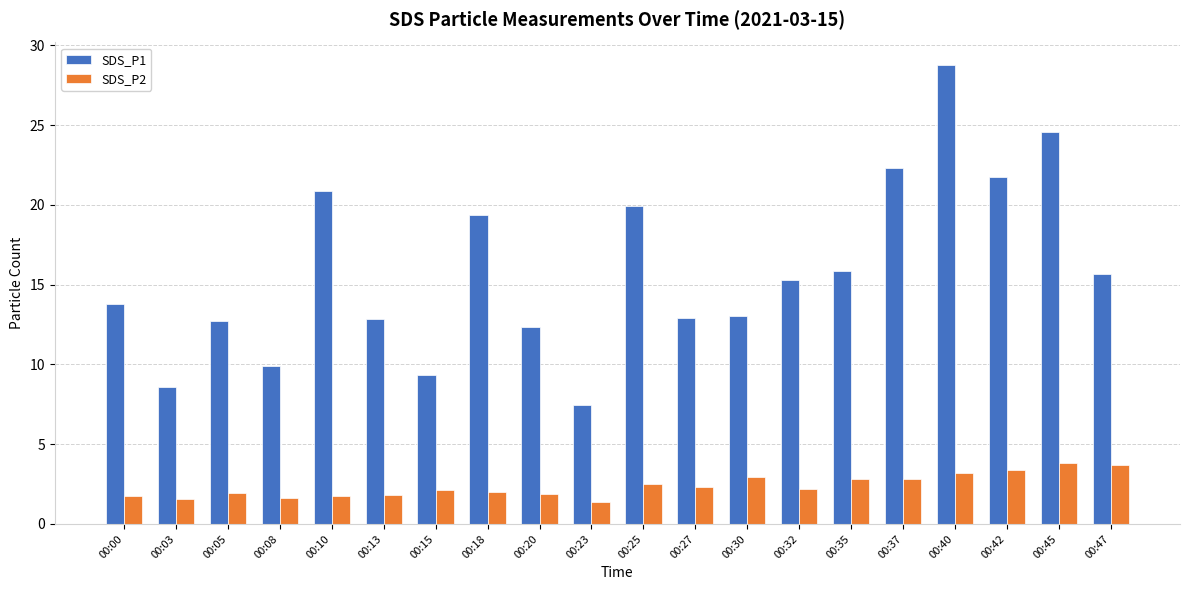

True or false: SDS_P2 has a value of 3.4 at 00:42.

True